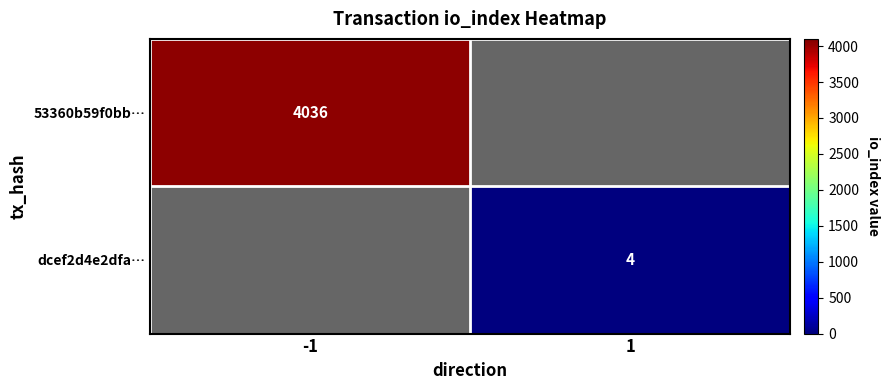

Is the value of 53360b59f0bb… at -1 greater than the value of dcef2d4e2dfa… at 1?

Yes